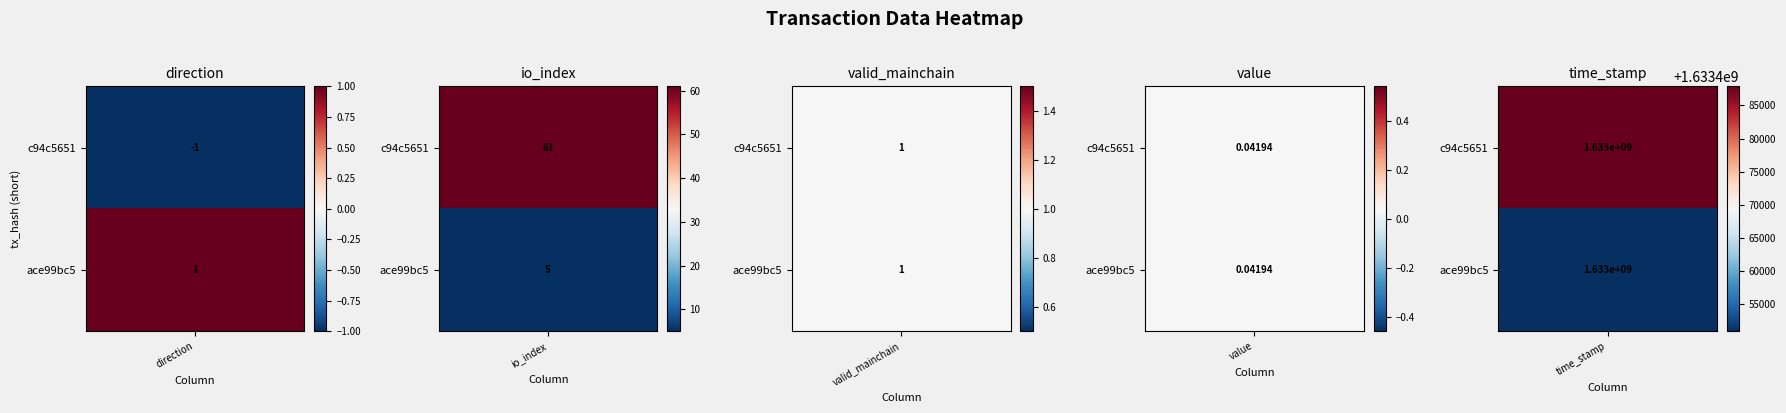

At which label does ace99bc5 reach its peak?

time_stamp